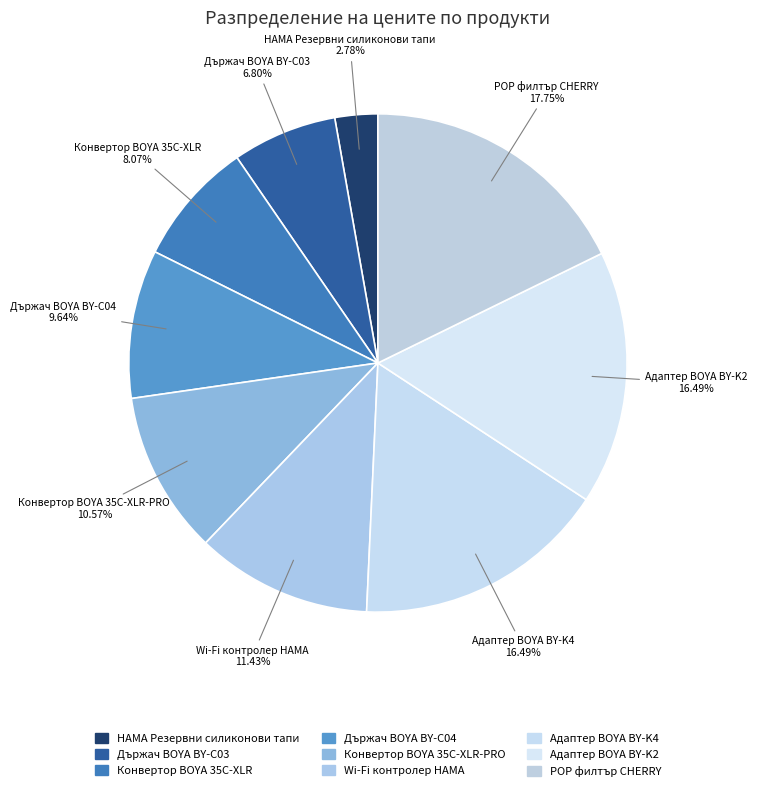

Is there a majority slice in this chart?

No